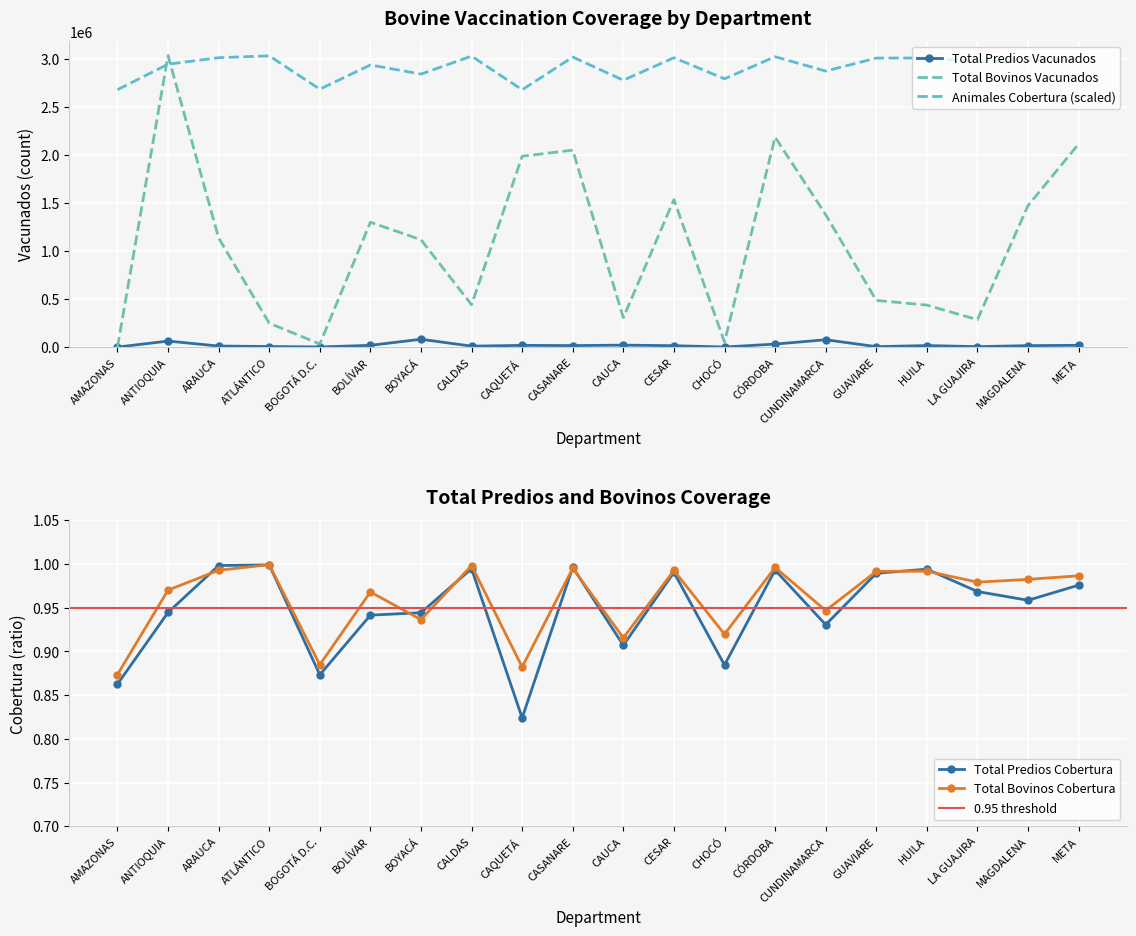

In Total Predios Cobertura, how many points are lower than both neighbors (excluding endpoints)?

6